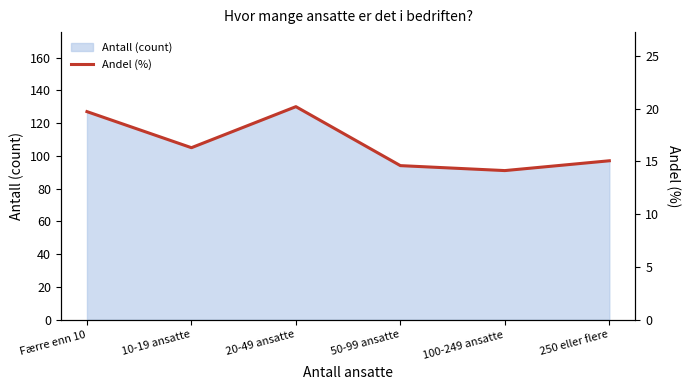

How many values are below 16?

3